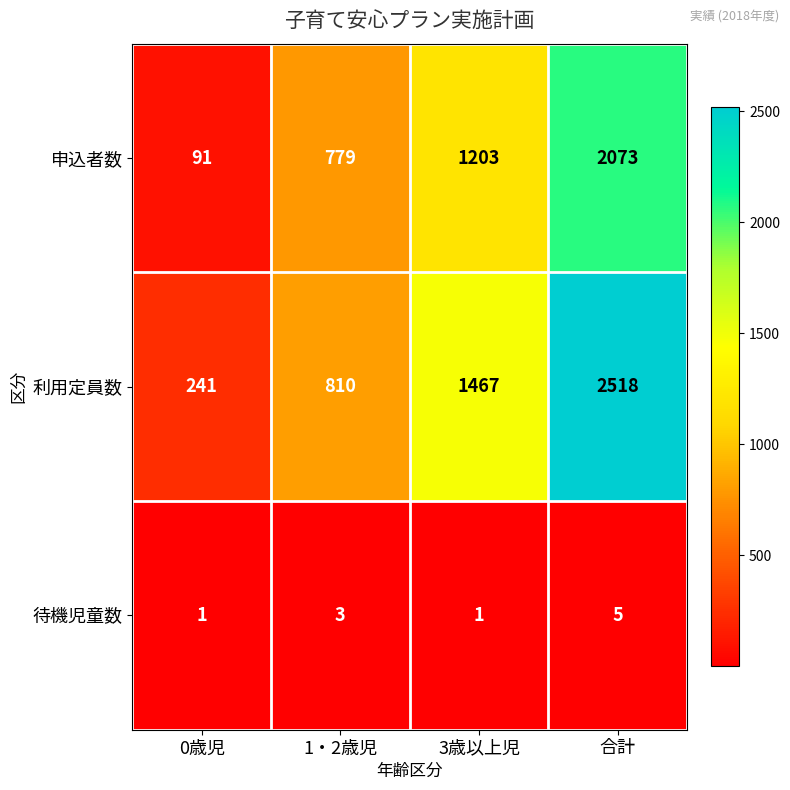

What is the difference between the highest and lowest values at 合計?

2513